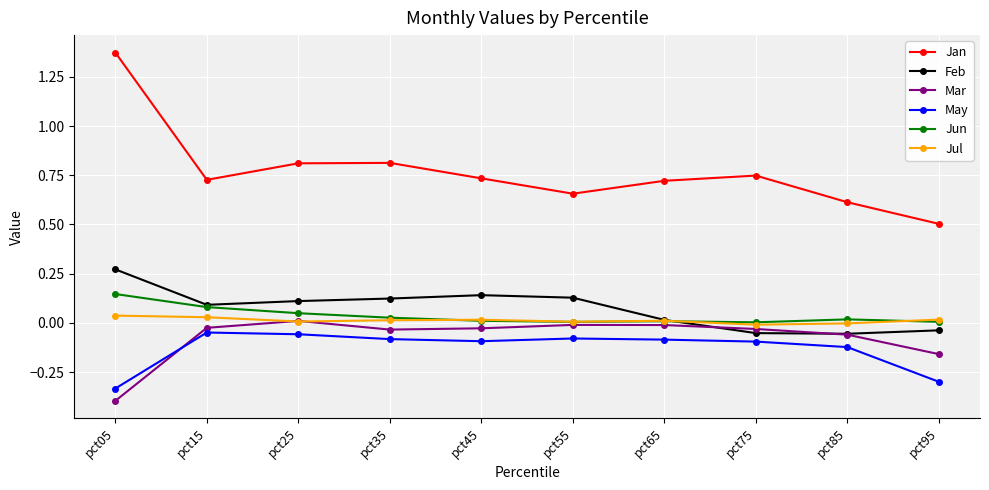

True or false: May and Jan cross at least once.

False